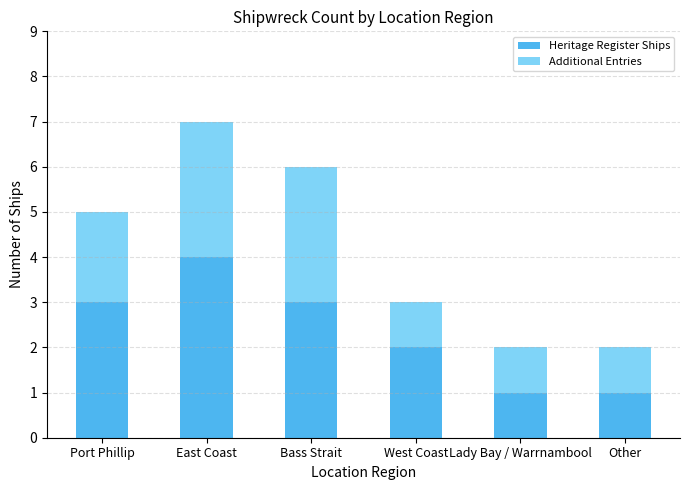

Reading left to right, transcribe the values for Heritage Register Ships.

Port Phillip=3	East Coast=4	Bass Strait=3	West Coast=2	Lady Bay / Warrnambool=1	Other=1